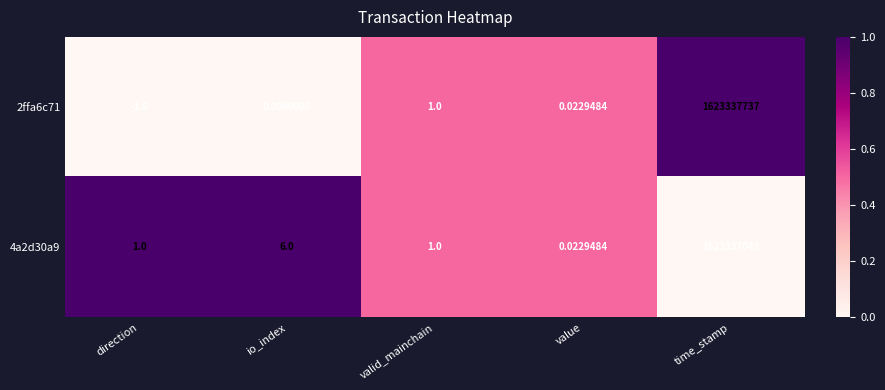

At how many categories does at least one series exceed 0?

5